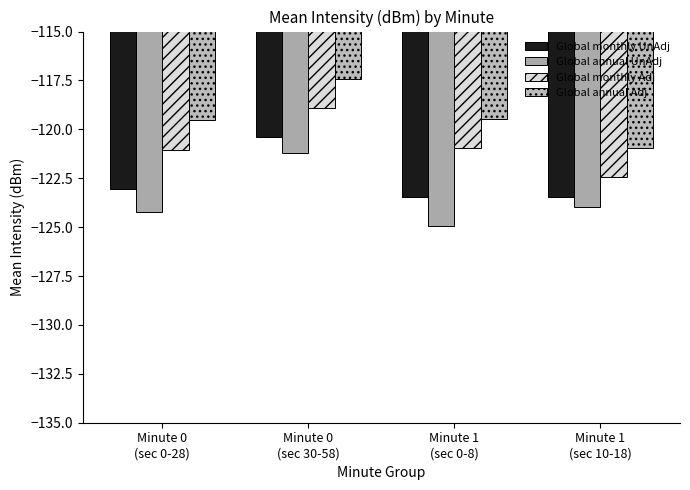

What is the average value of the Global monthly UnAdj series?

-122.6